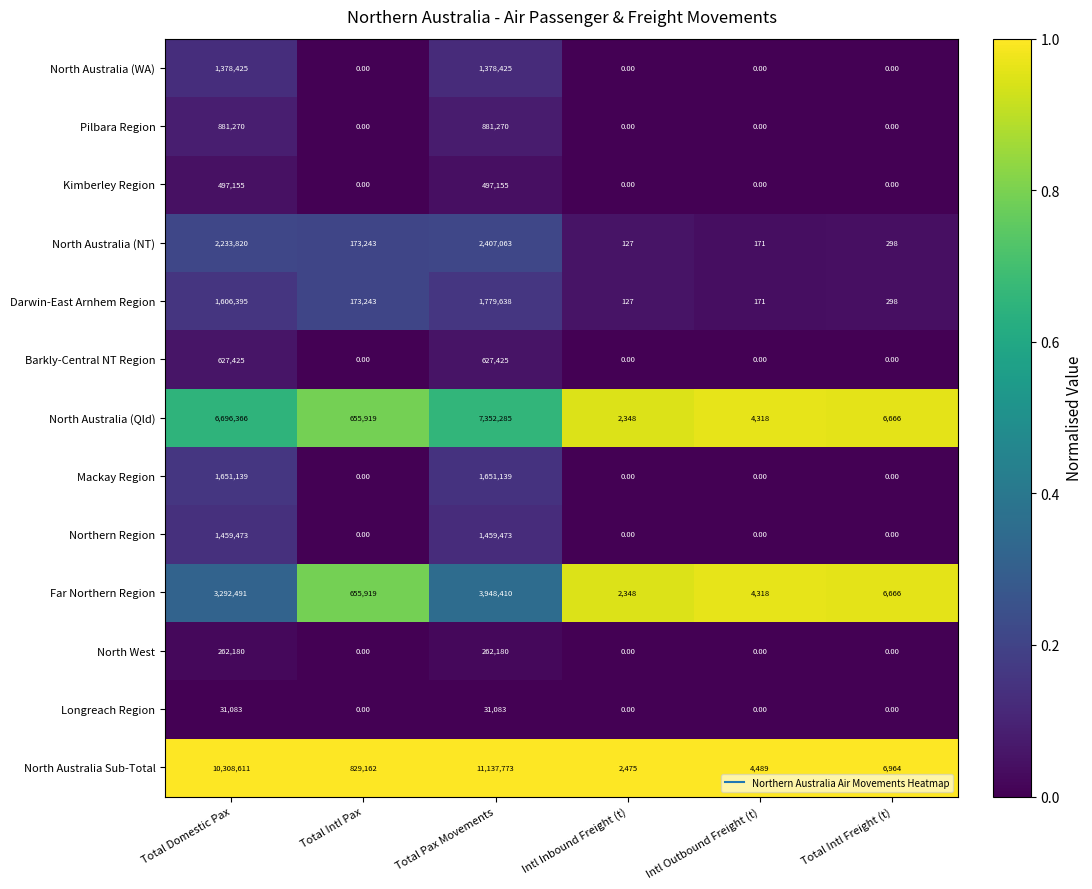

What is the difference between the Pilbara Region values at Total Domestic Pax and Total Intl Freight (t)?

881270